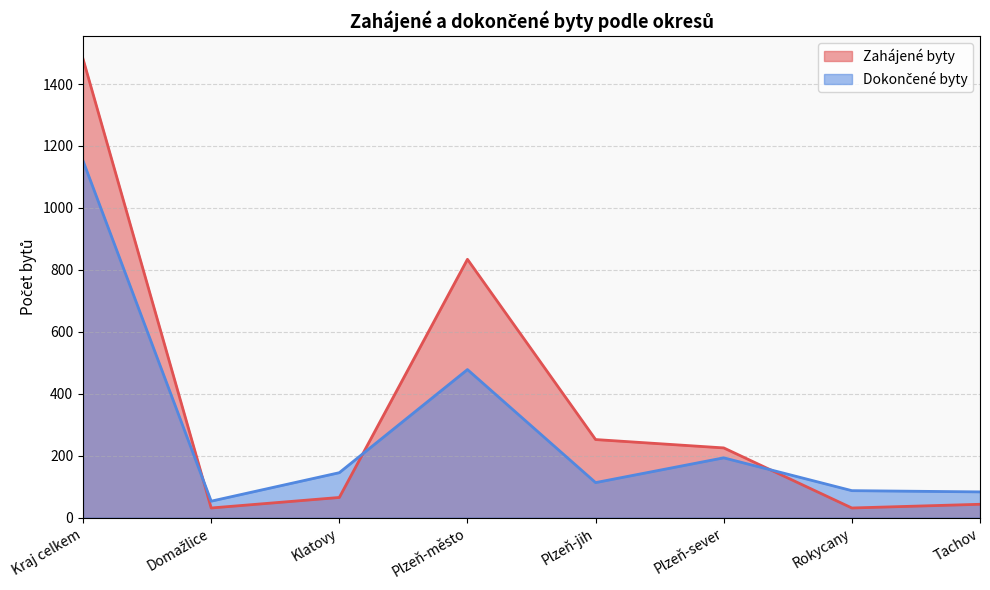

In Dokončené byty, how many points are lower than both neighbors (excluding endpoints)?

2